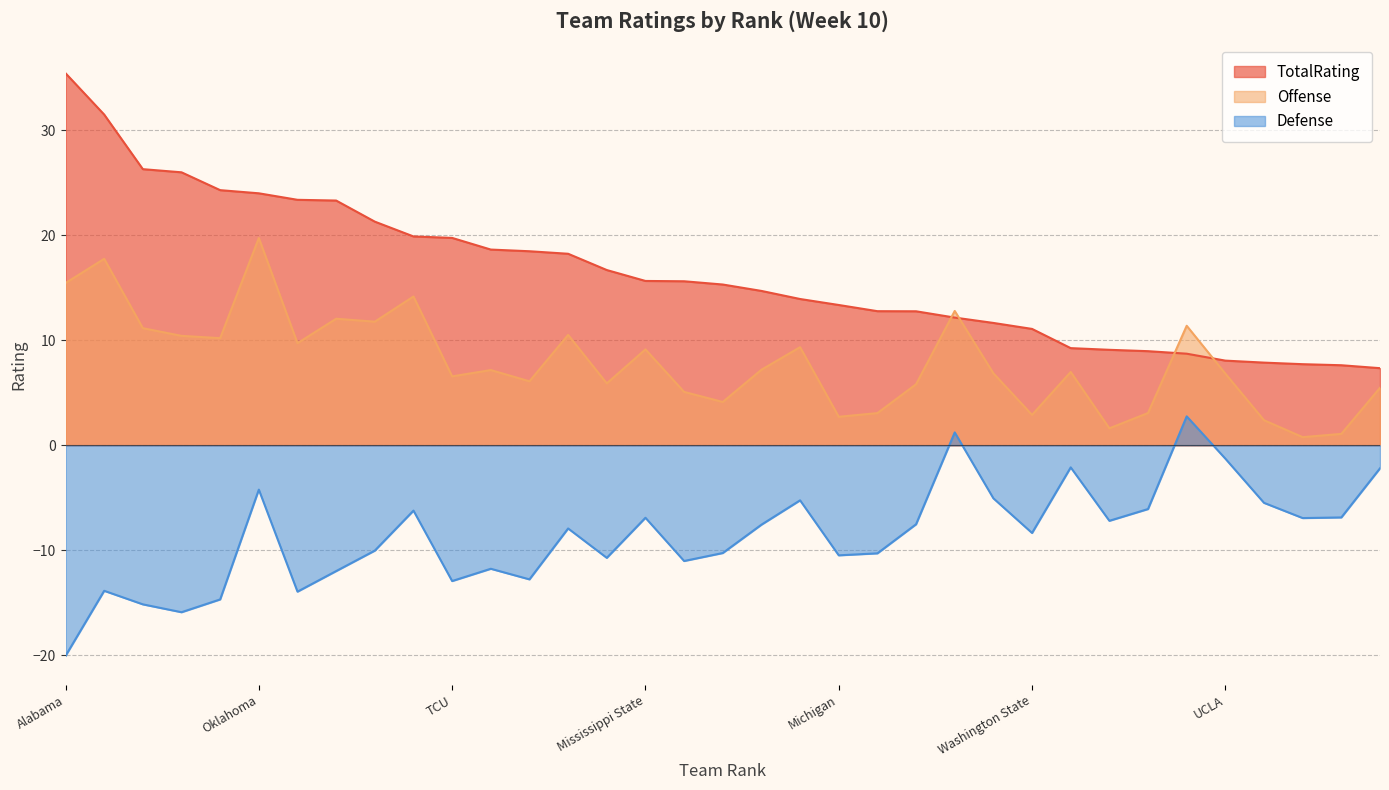

How many negative values does the Defense series have?

33